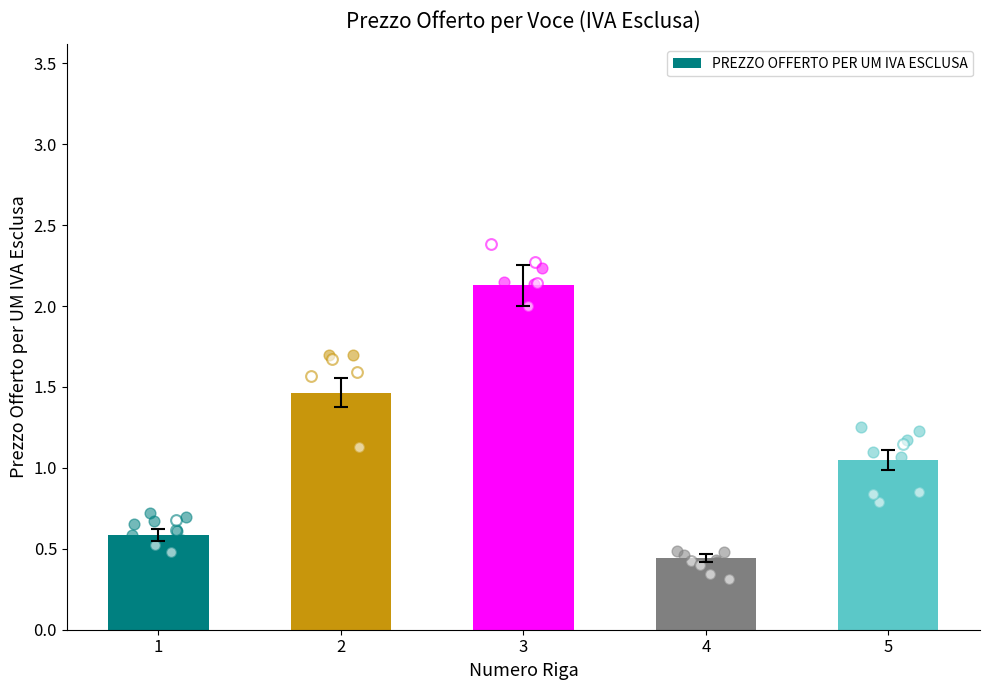

Which has a higher value, 2 or 4?

2